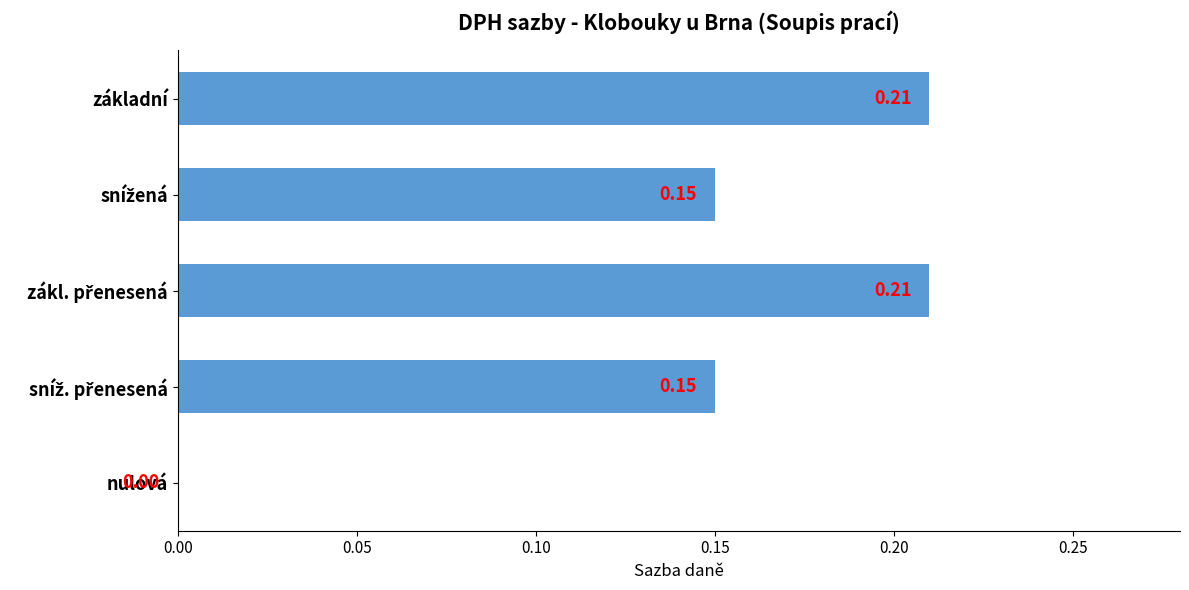

Where is the data nearest to the value 0?

nulová